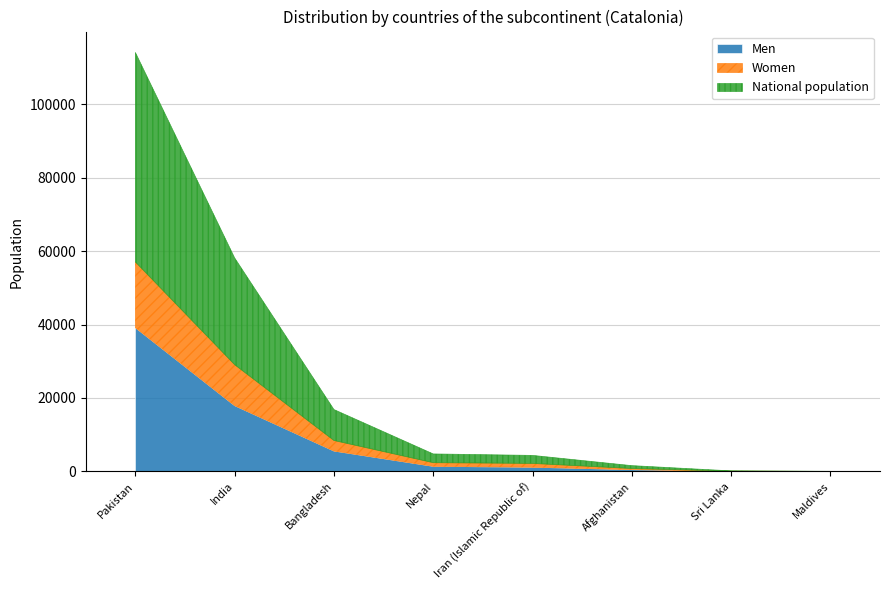

True or false: Women has more than 0 interior local peaks.

True